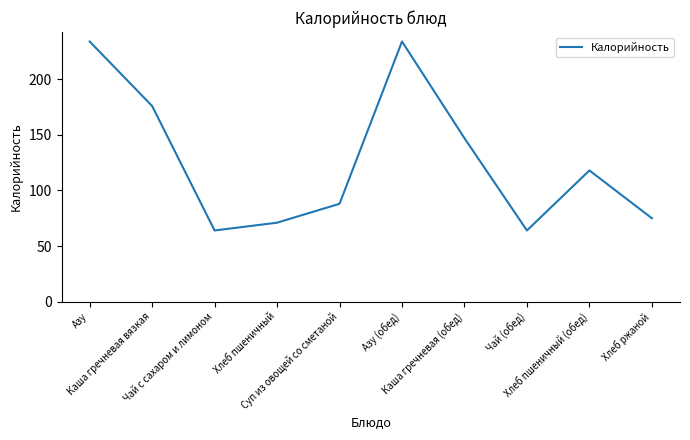

What is the smallest value displayed?

64